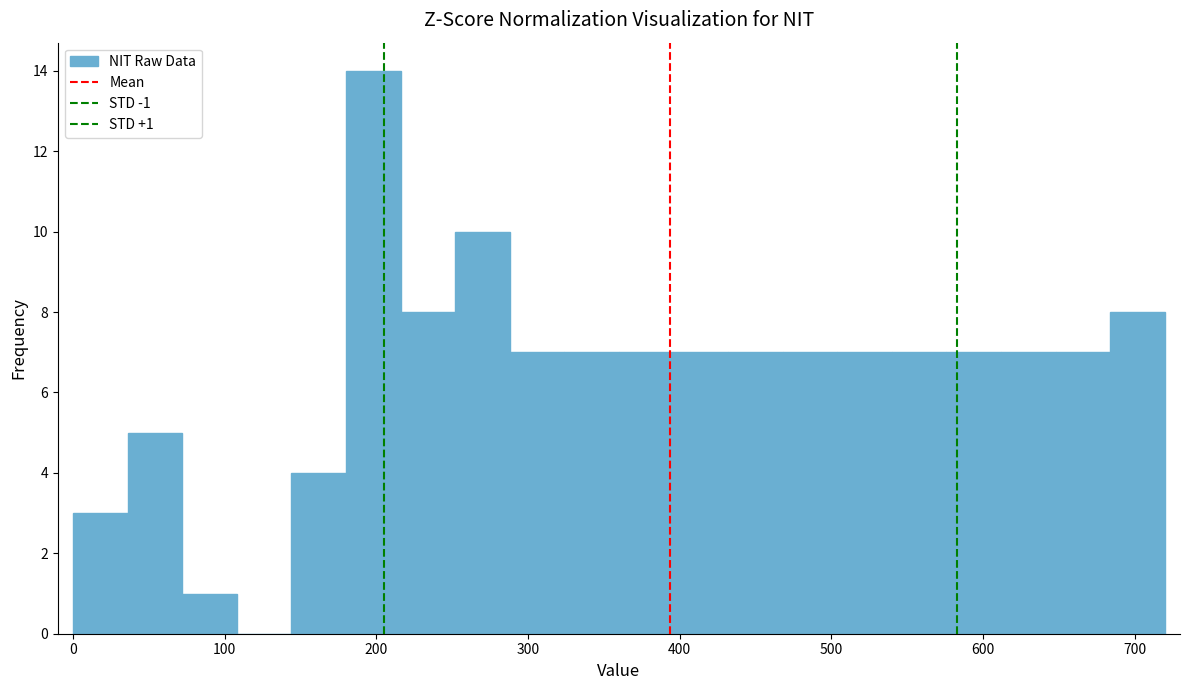

Read against the x-axis, roughly where is the centre of the tallest bar?

200